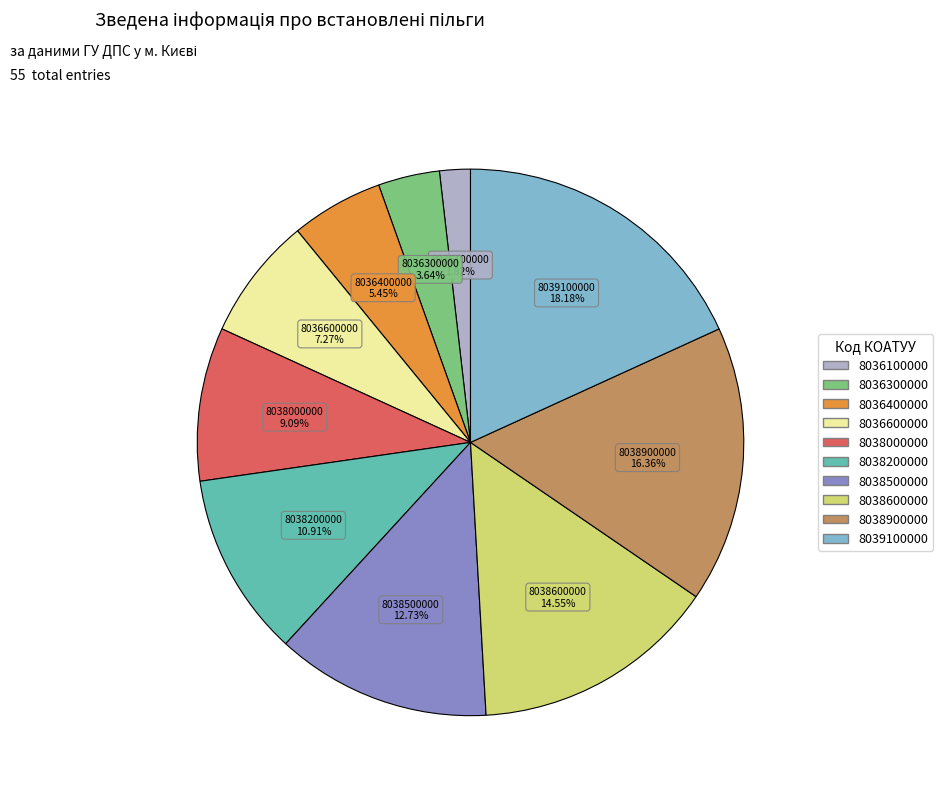

Which slice is the smallest?

8036100000